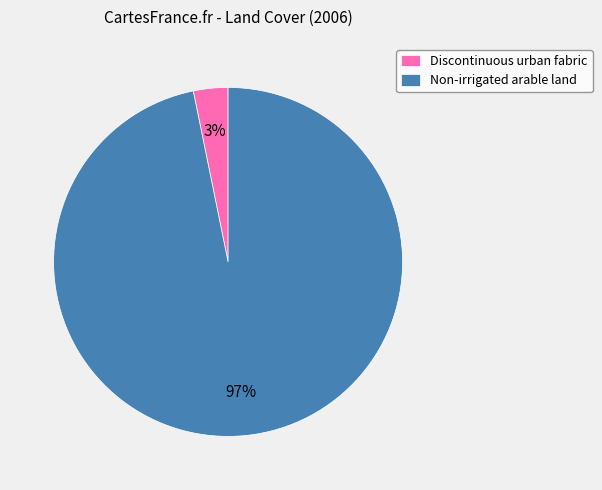

Is there any slice that represents more than half of the pie?

Yes